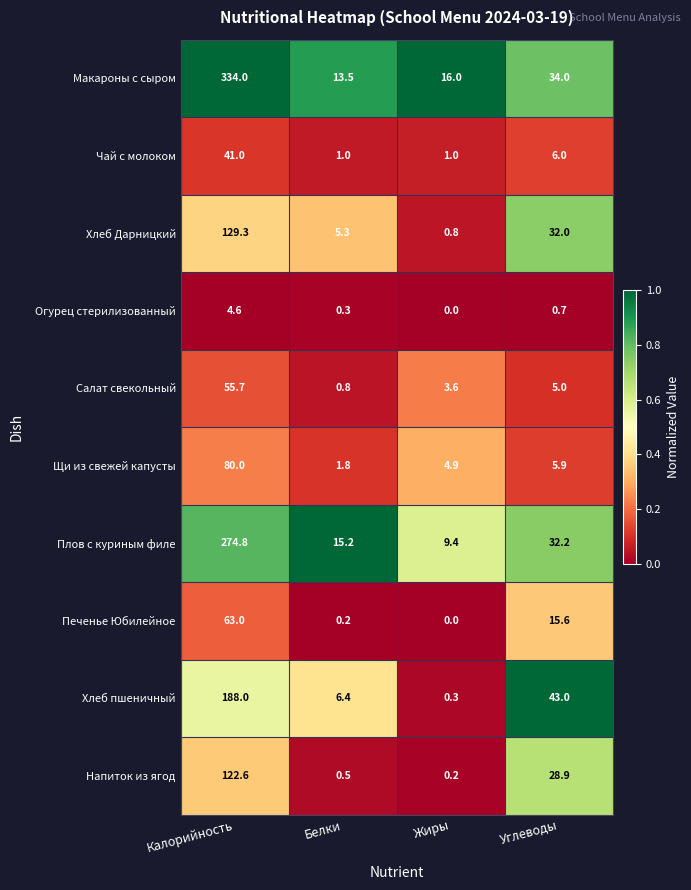

Rank the series by their maximum value, from highest to lowest.

Макароны с сыром, Плов с куриным филе, Хлеб пшеничный, Хлеб Дарницкий, Напиток из ягод, Щи из свежей капусты, Печенье Юбилейное, Салат свекольный, Чай с молоком, Огурец стерилизованный